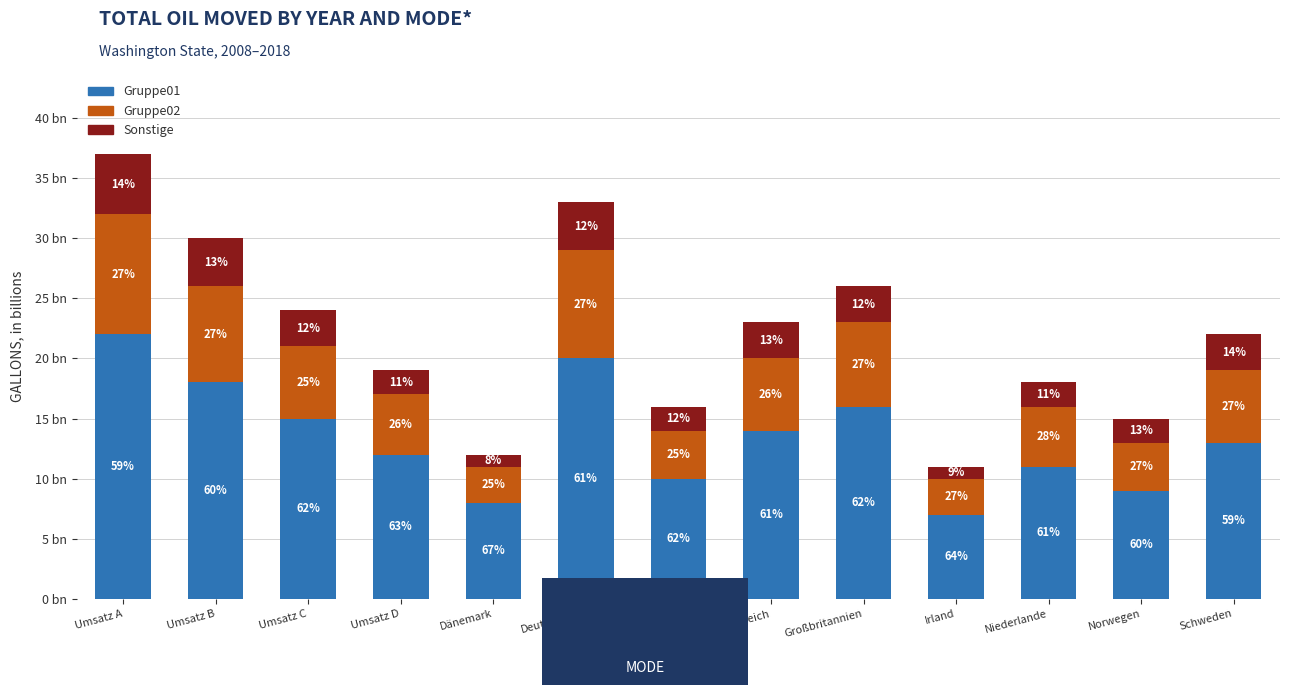

What are all the series names shown in the legend?

Gruppe01, Gruppe02, Sonstige